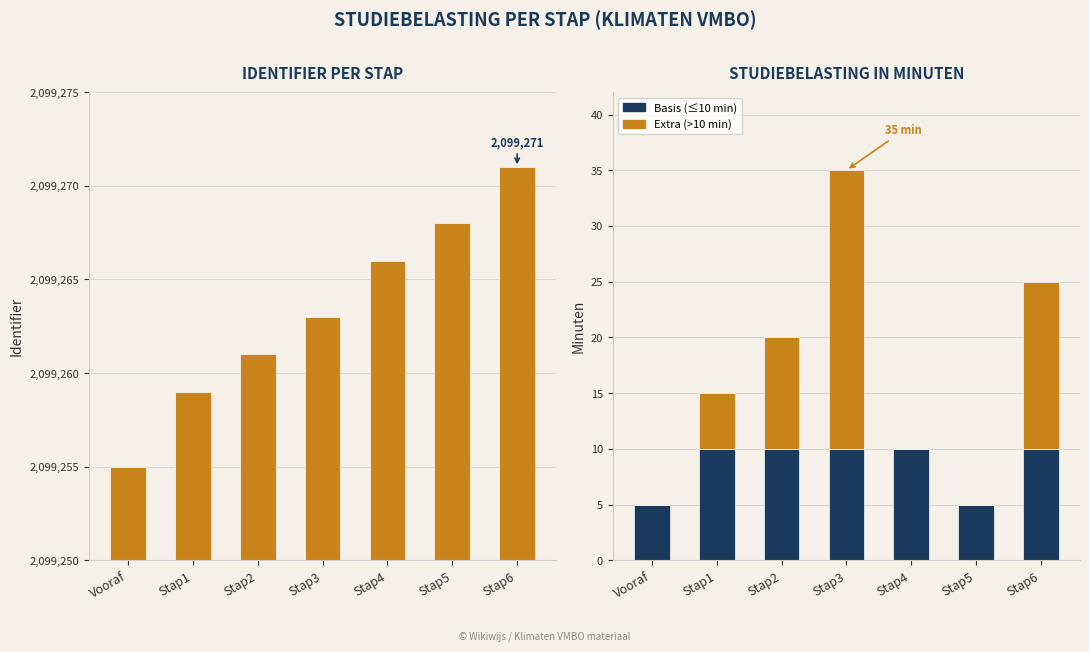

Reading right to left, transcribe all the data shown in this chart.

Identifier: Stap6=2099271	Stap5=2099268	Stap4=2099266	Stap3=2099263	Stap2=2099261	Stap1=2099259	Vooraf=2099255
Studiebelasting (min): Stap6=25	Stap5=5	Stap4=10	Stap3=35	Stap2=20	Stap1=15	Vooraf=5
Basis: Stap6=10	Stap5=5	Stap4=10	Stap3=10	Stap2=10	Stap1=10	Vooraf=5
Extra: Stap6=15	Stap5=0	Stap4=0	Stap3=25	Stap2=10	Stap1=5	Vooraf=0